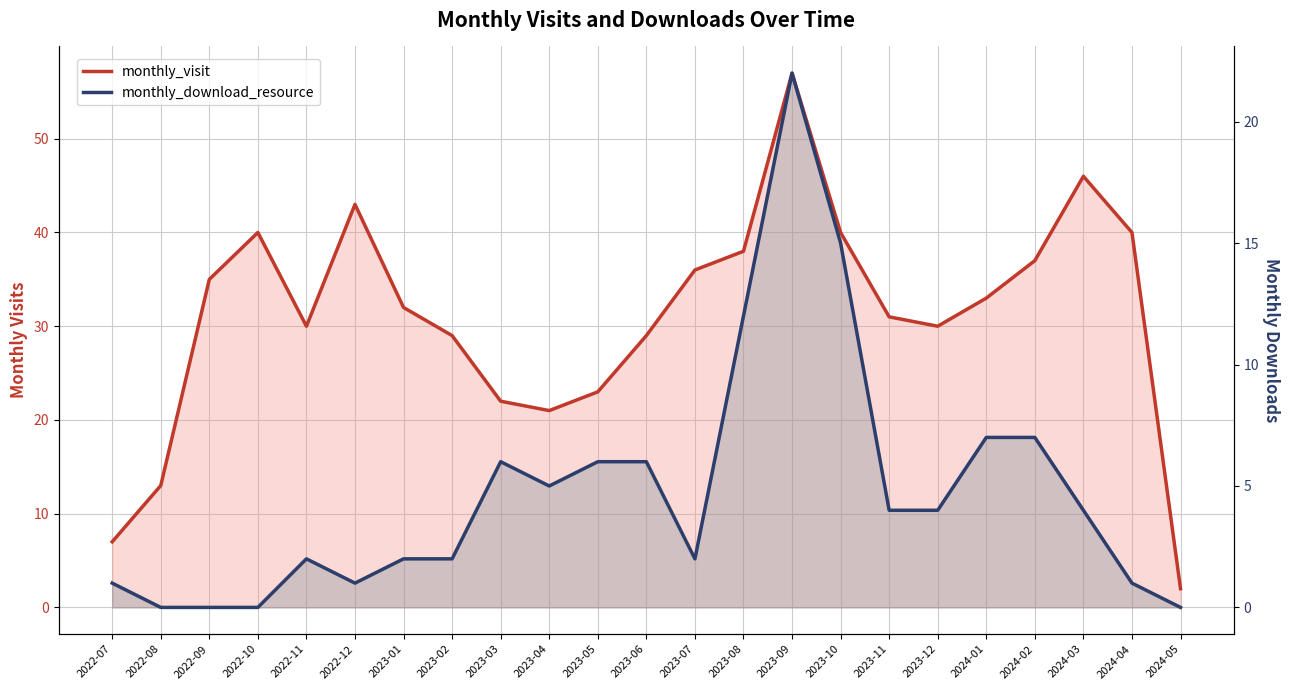

Which category has the lowest value in the monthly_visit series?

2024-05